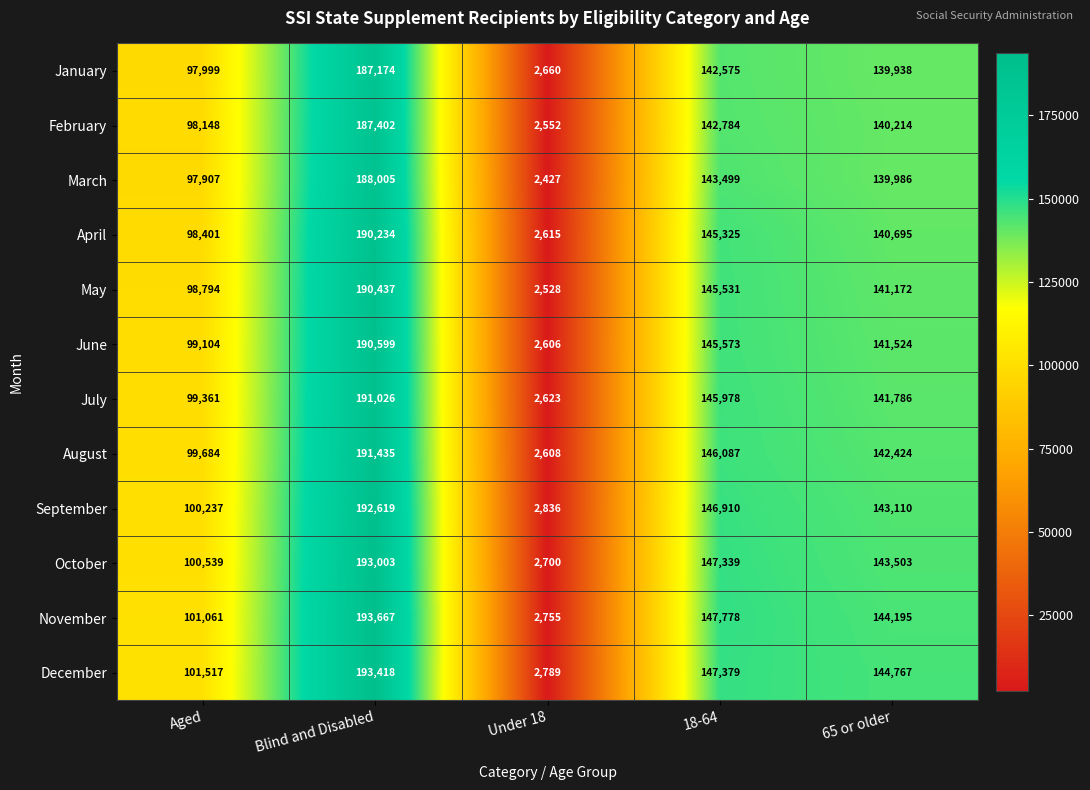

Which label corresponds to the largest value in the chart?

Blind and Disabled